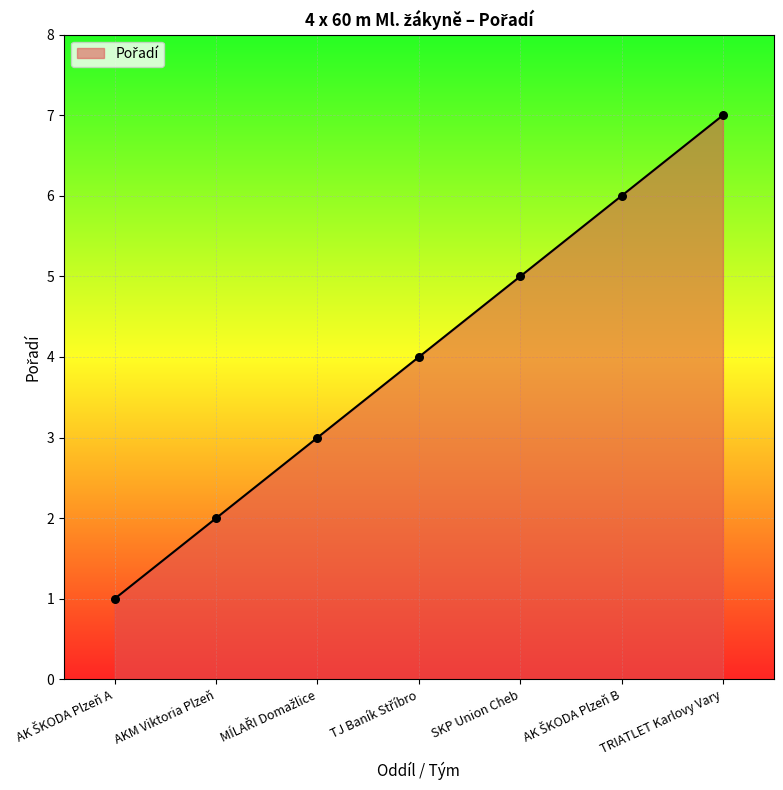

What is the change in value from SKP Union Cheb to TRIATLET Karlovy Vary?

+2